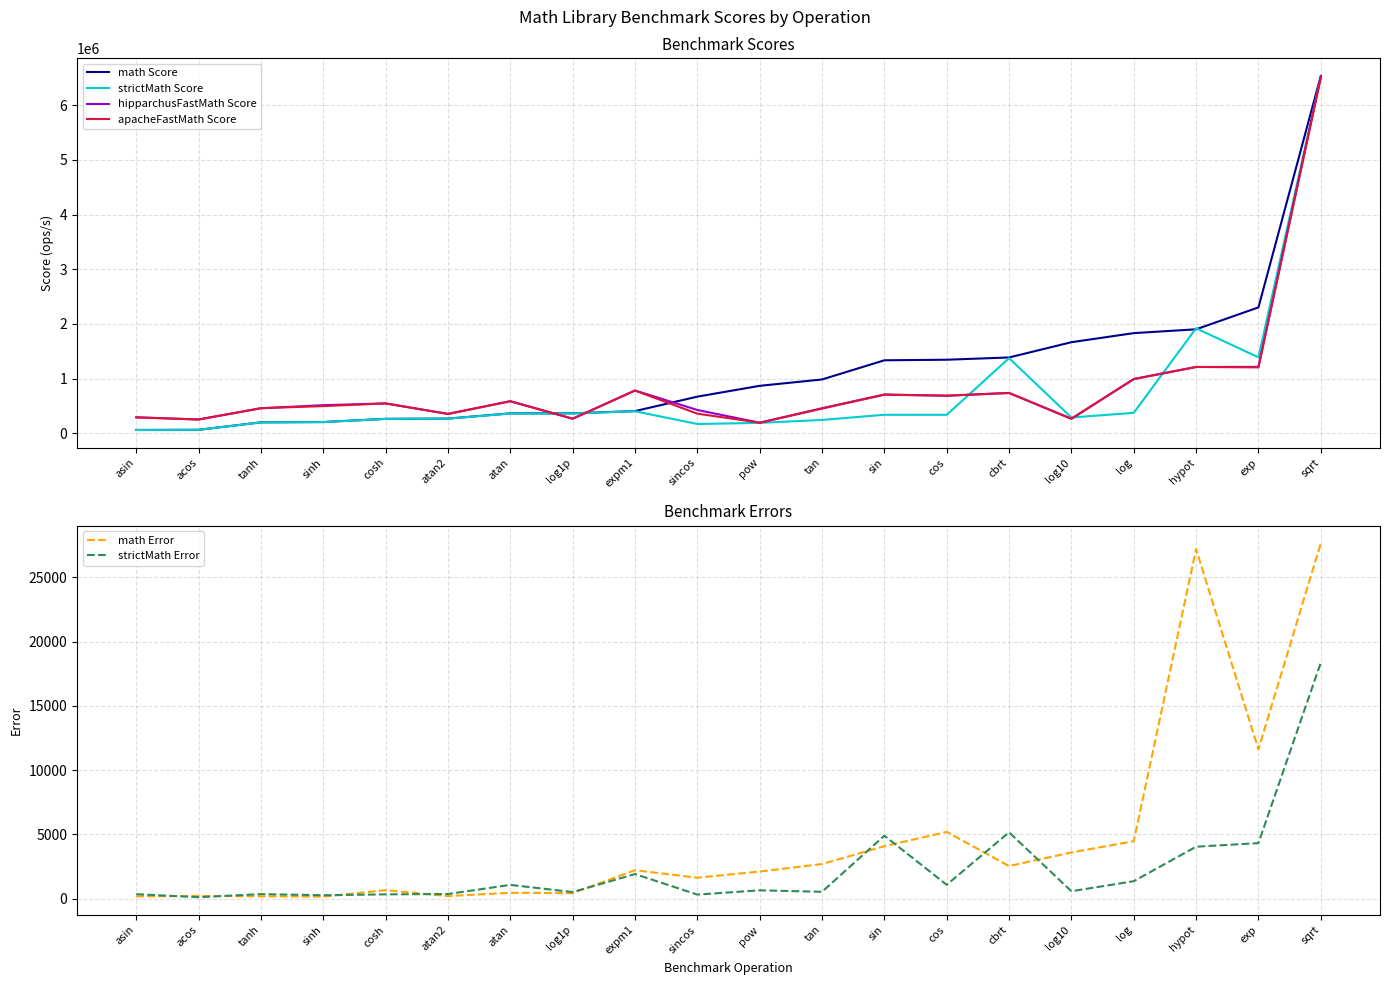

Which label corresponds to the smallest value in the chart?

acos